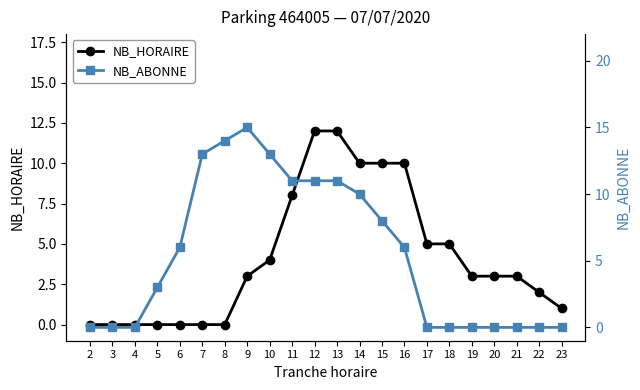

Where is NB_HORAIRE nearest to the value 6?

17